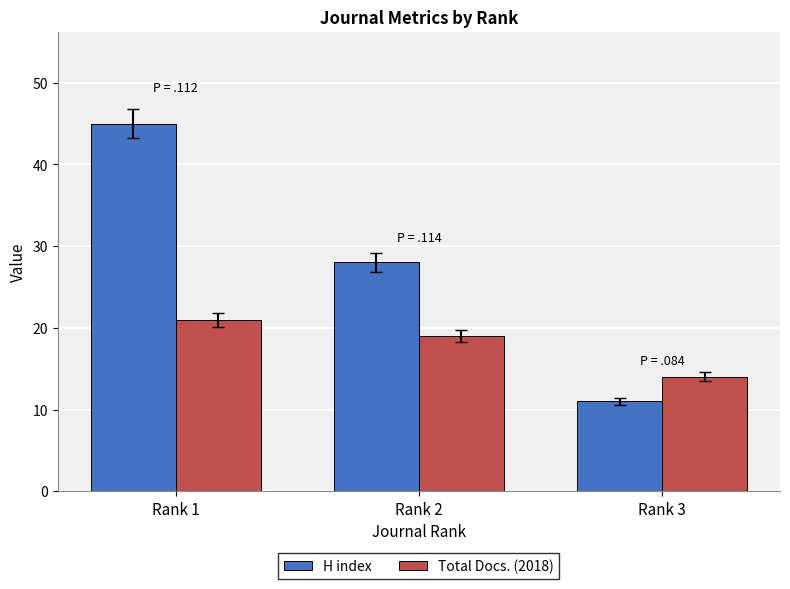

What is the lowest value of the Total Docs. (2018) series?

14